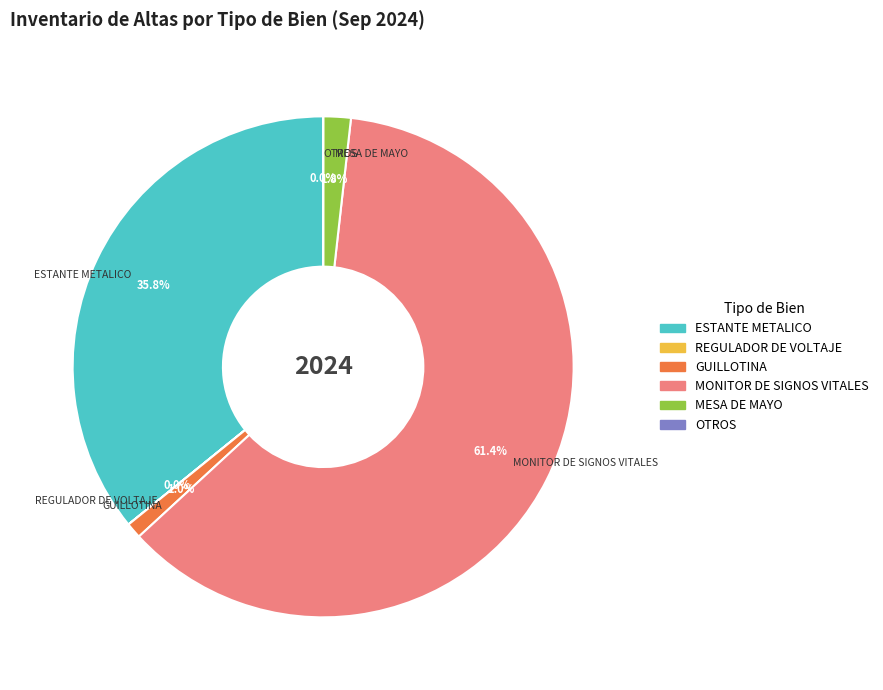

Does any single category account for the majority?

Yes